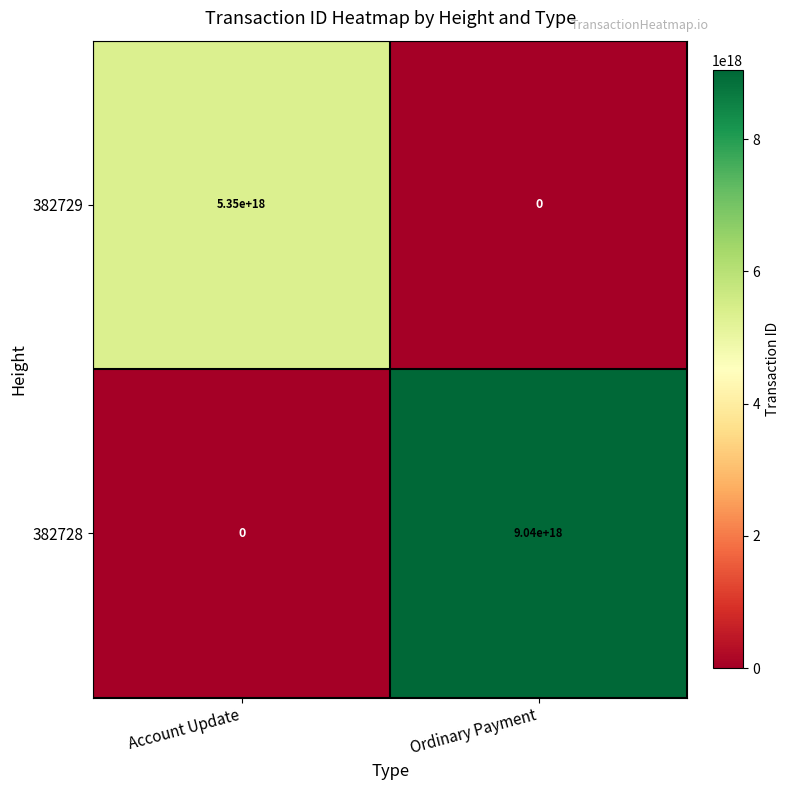

At which label does 382729 reach its peak?

Account Update